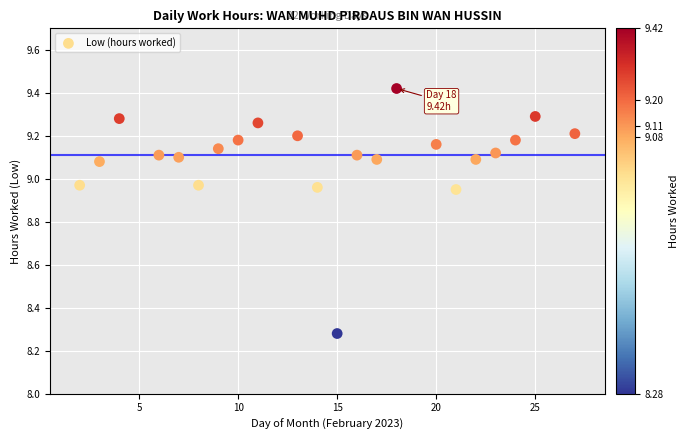

What is the range of X values (max minus min)?

25.0